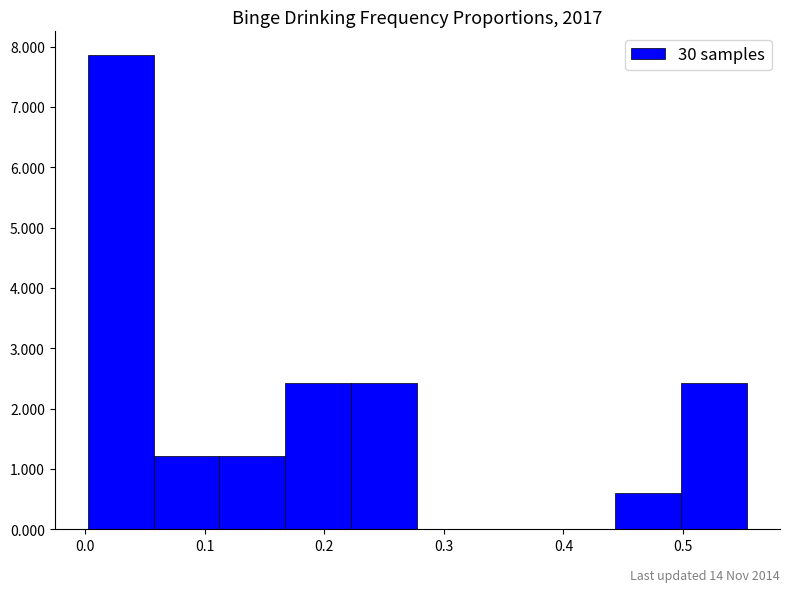

Which range on the x-axis has the tallest bar?

0.00 to 0.06